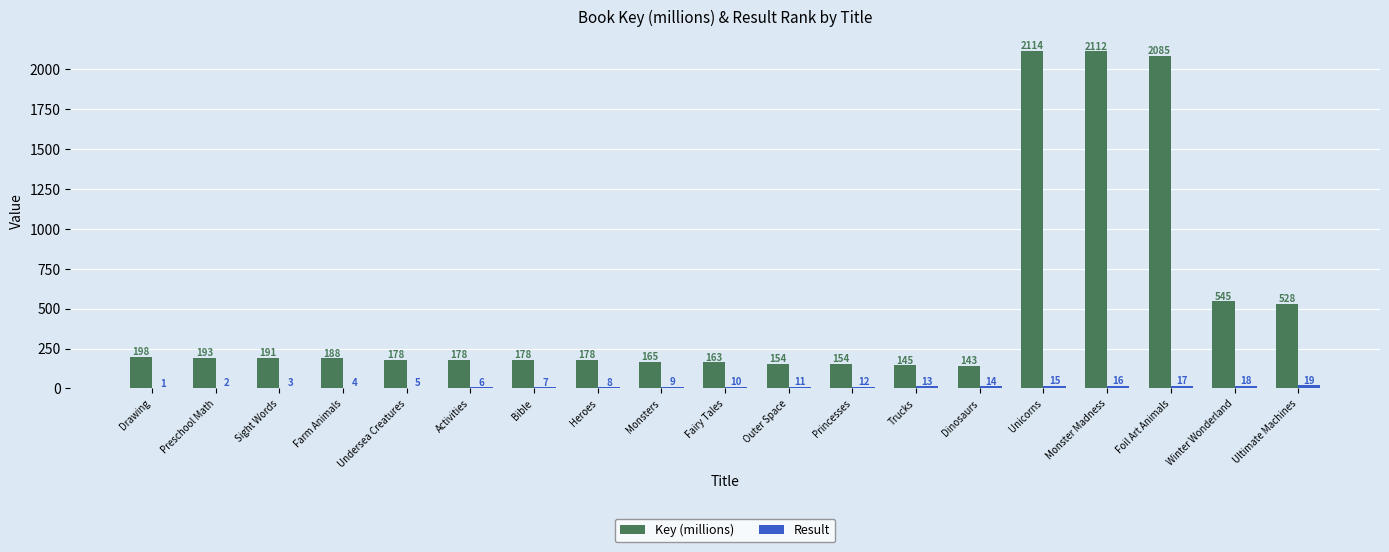

What is the approximate value of Key (millions) at Sight Words?

191.2